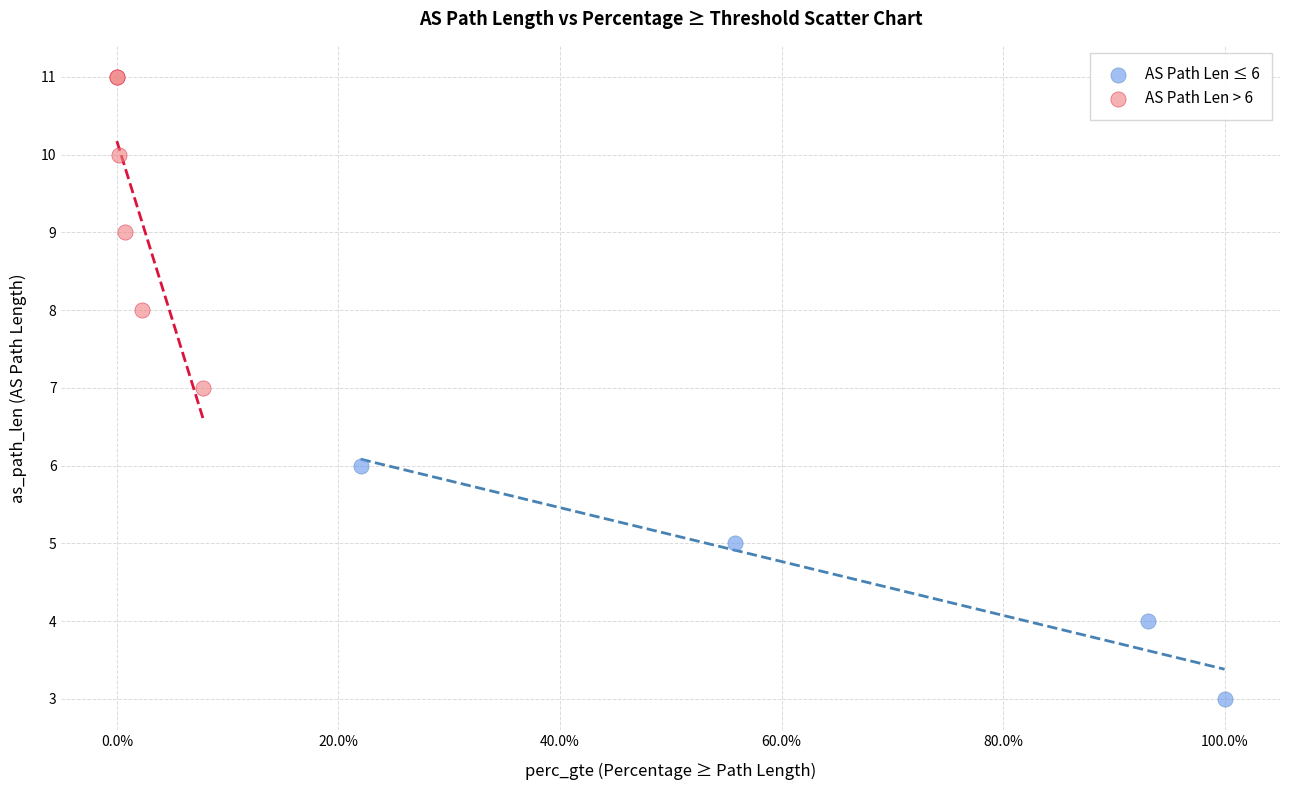

Which series has the widest spread of Y values?

AS Path Len > 6